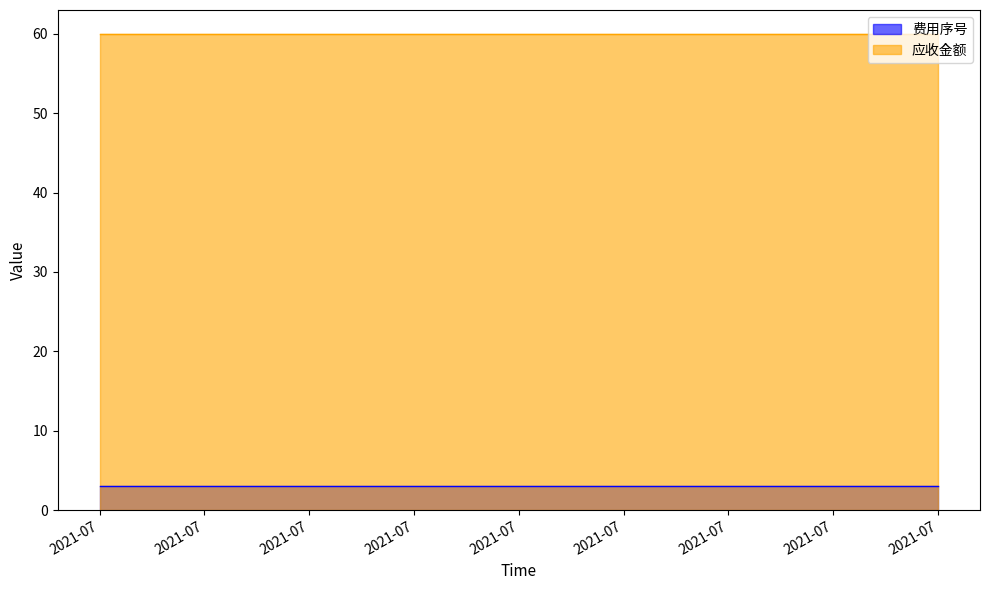

Rank the series by their maximum value, from lowest to highest.

费用序号, 应收金额